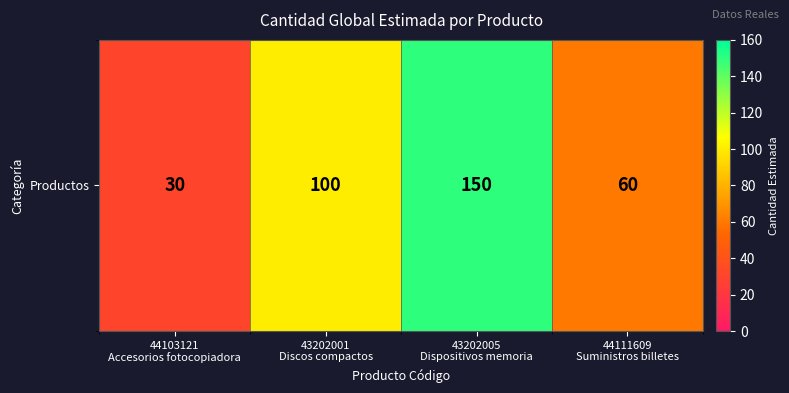

Reading left to right, what are all the values shown in this chart?

44103121
Accesorios fotocopiadora=30	43202001
Discos compactos=100	43202005
Dispositivos memoria=150	44111609
Suministros billetes=60